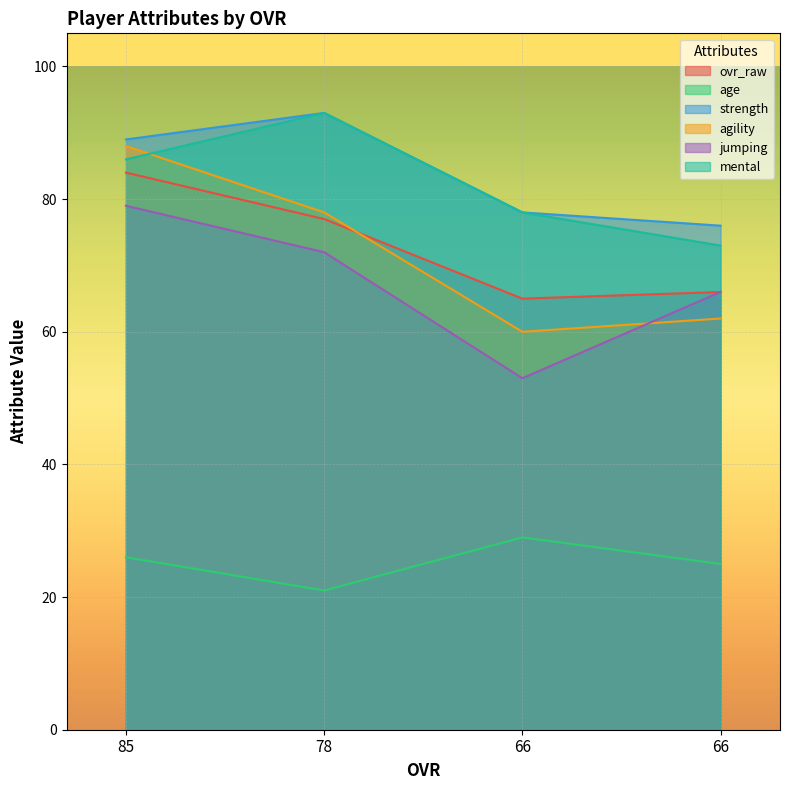

What is the smallest value displayed?

21